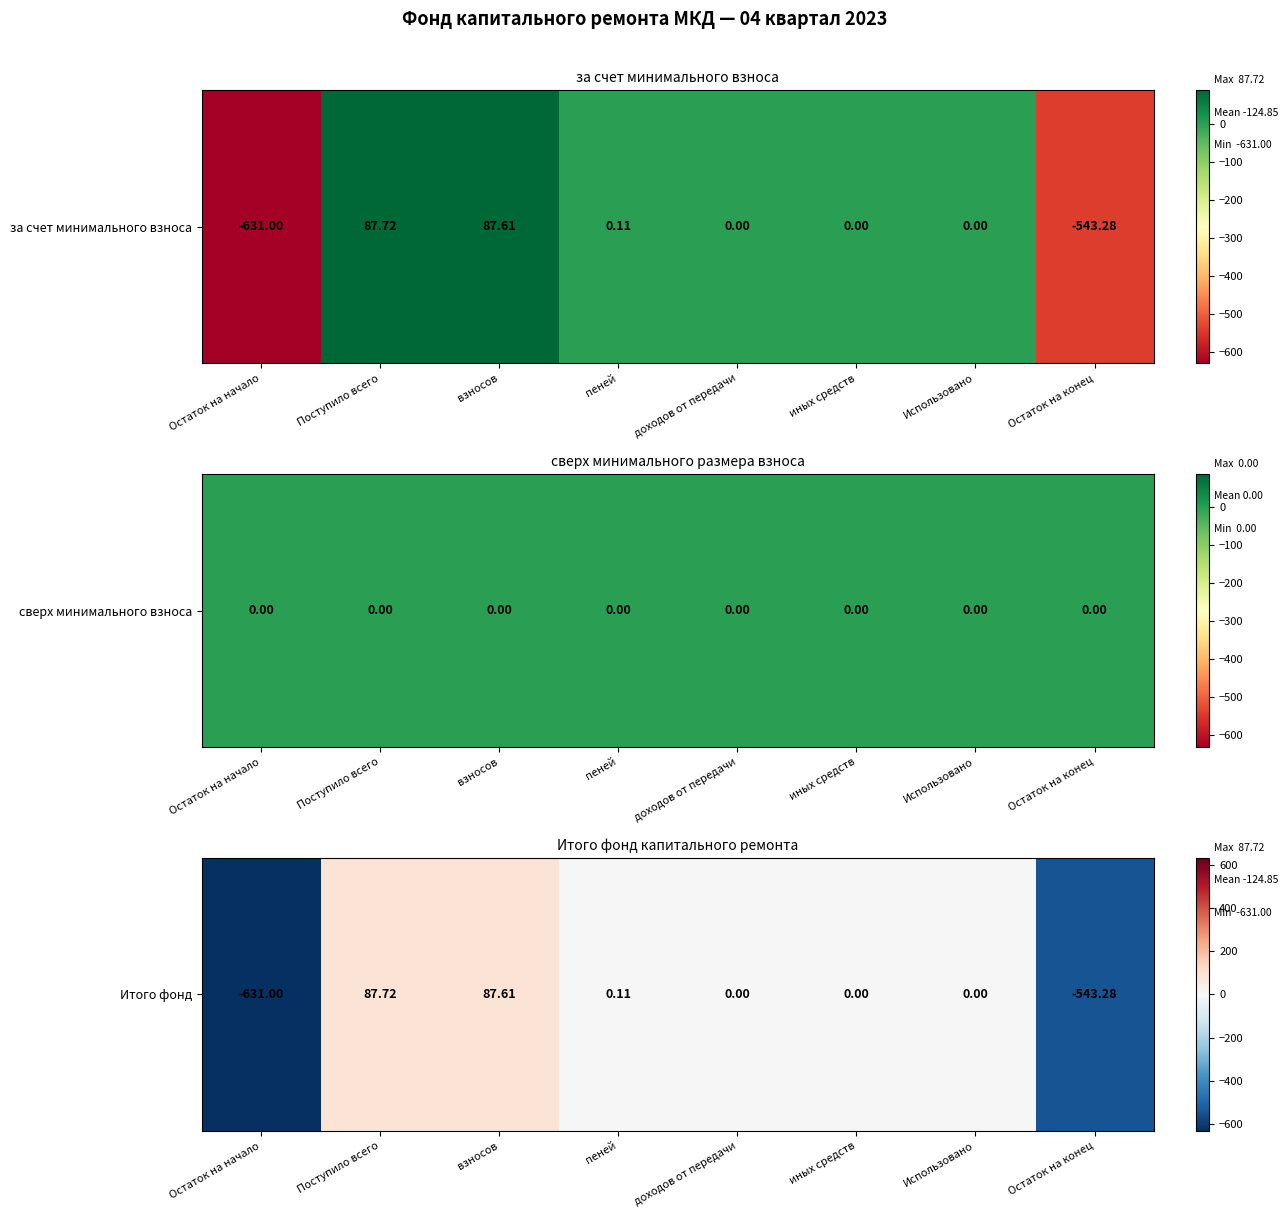

What is the change in value from Поступило всего to взносов?

-0.1